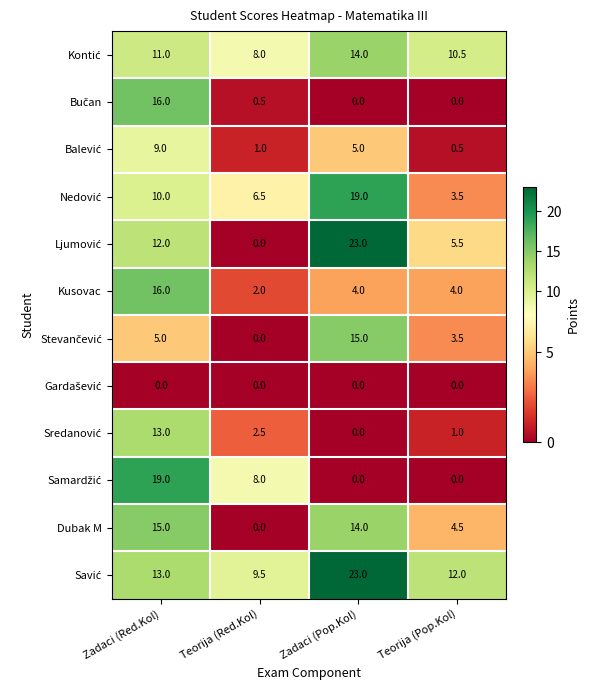

At which category does the chart reach its peak across all series?

Zadaci (Pop.Kol)